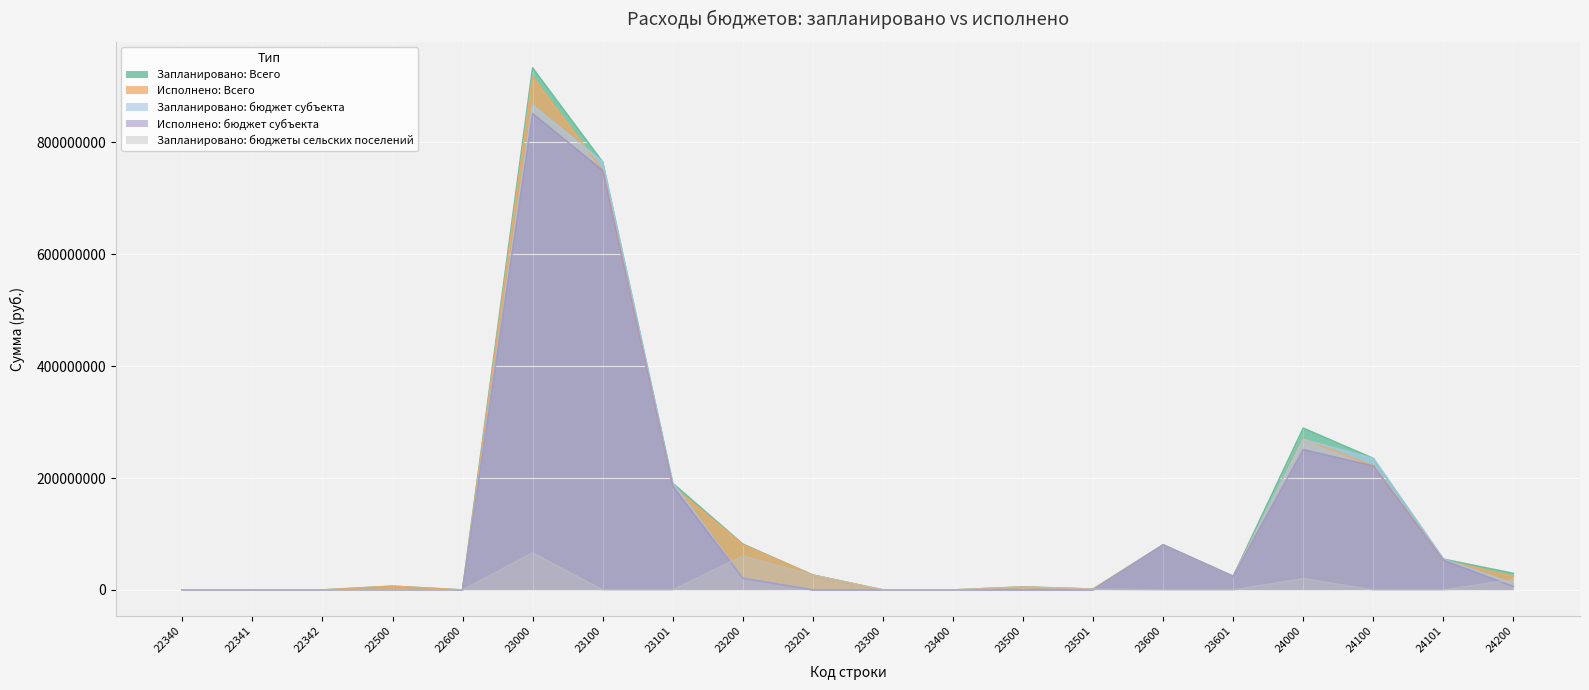

What is the approximate value of Исполнено: Всего at 23600?

80586892.3